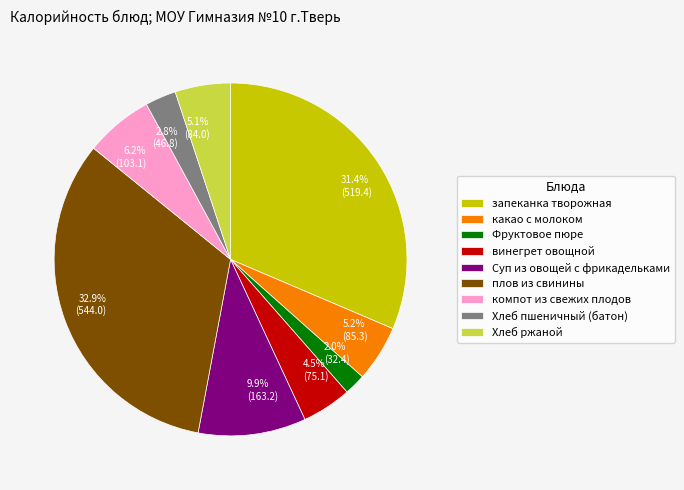

What portion of the pie excludes Хлеб ржаной?

94.9%